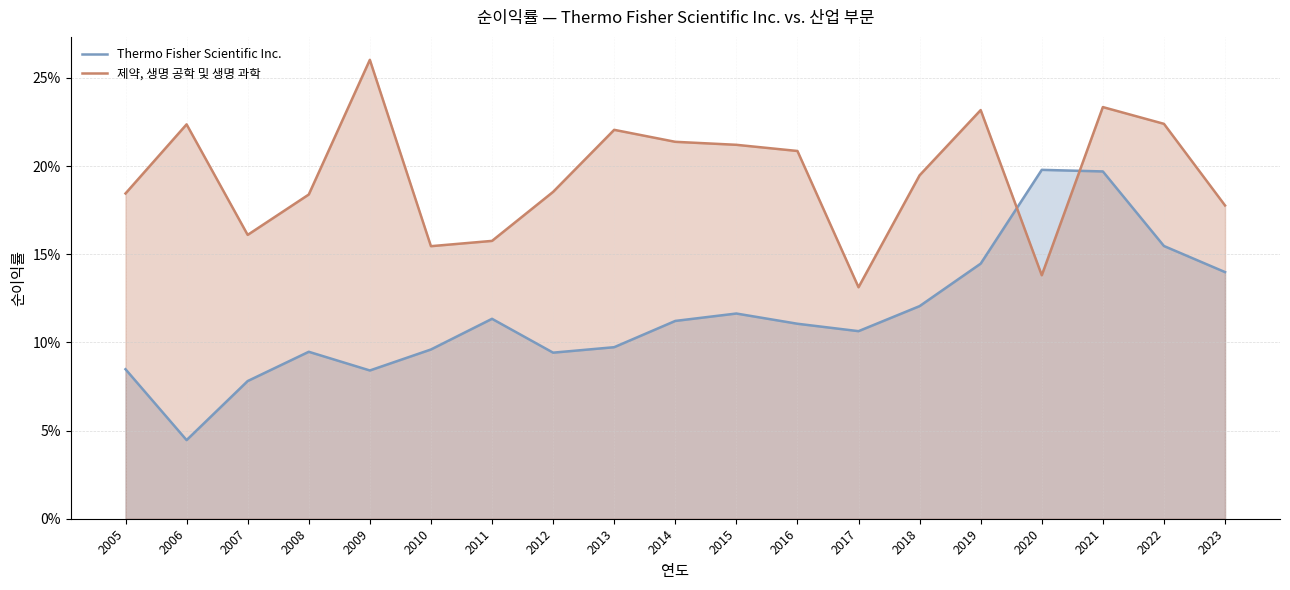

At how many categories does at least one series exceed 0?

19